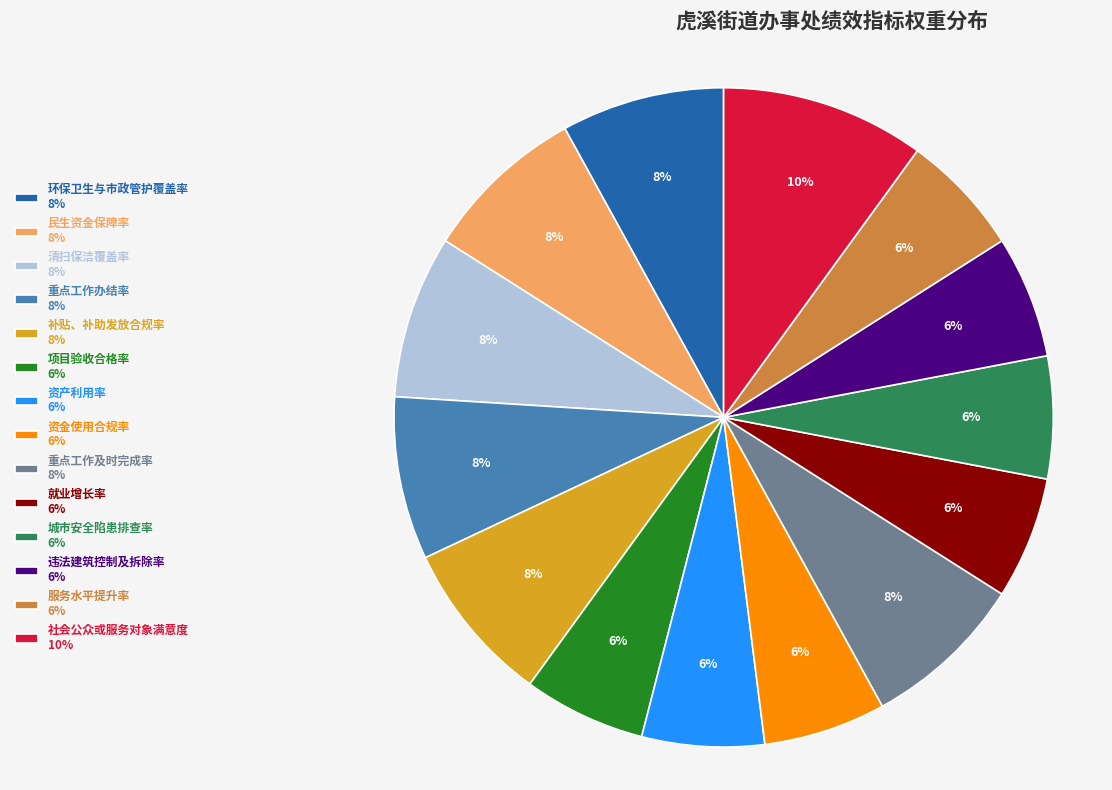

Which has a higher value, 就业增长率 6% or 清扫保洁覆盖率 8%?

清扫保洁覆盖率 8%